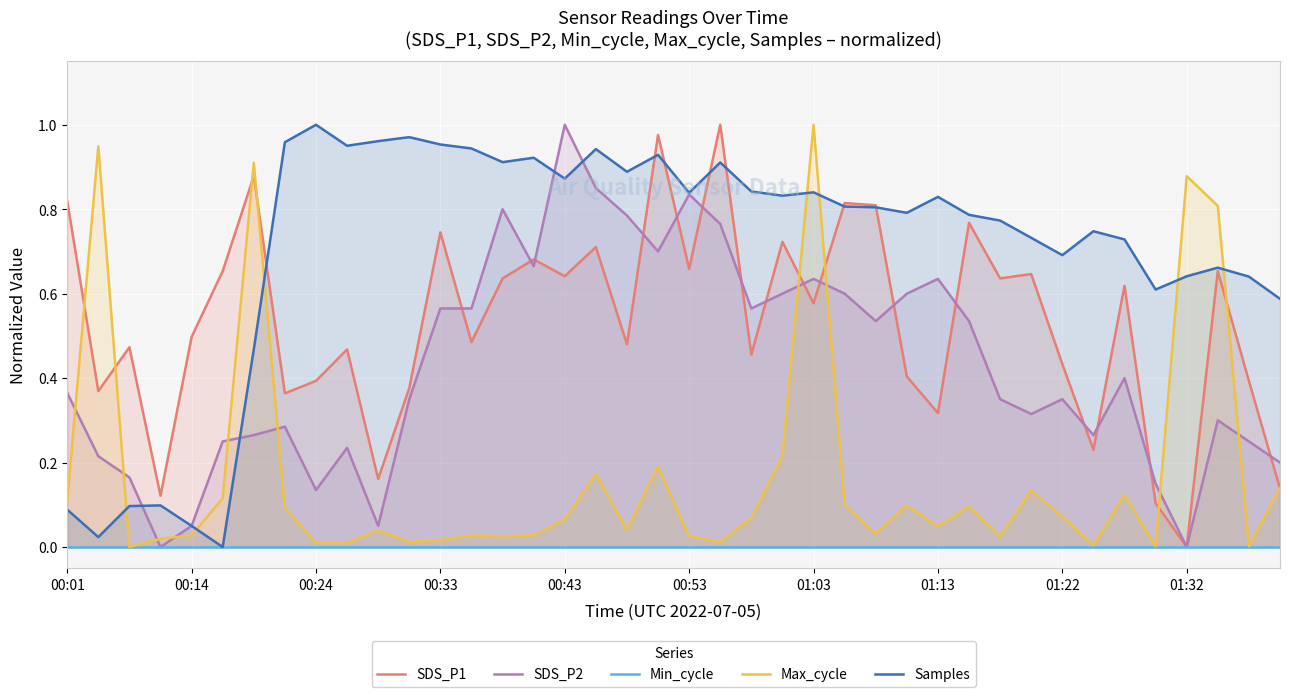

Which category has the highest value across all series?

21